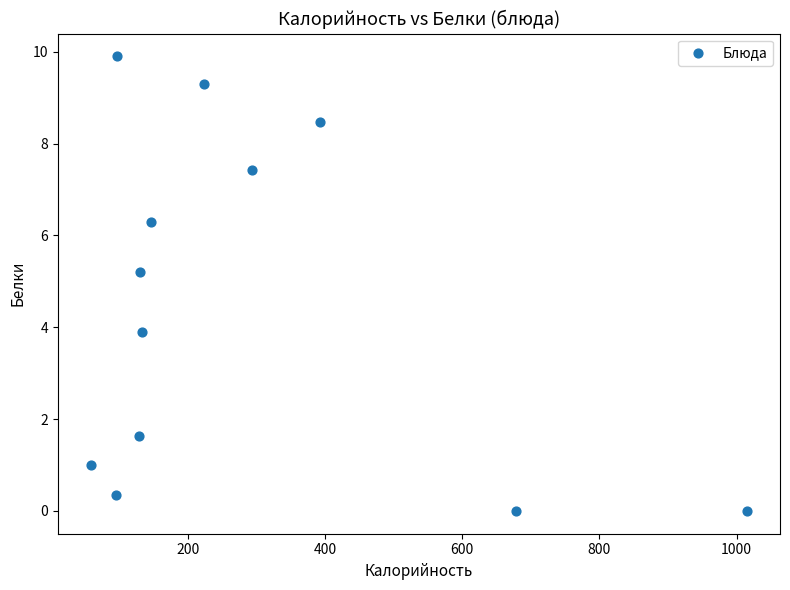

What is the range of X values (max minus min)?

957.4